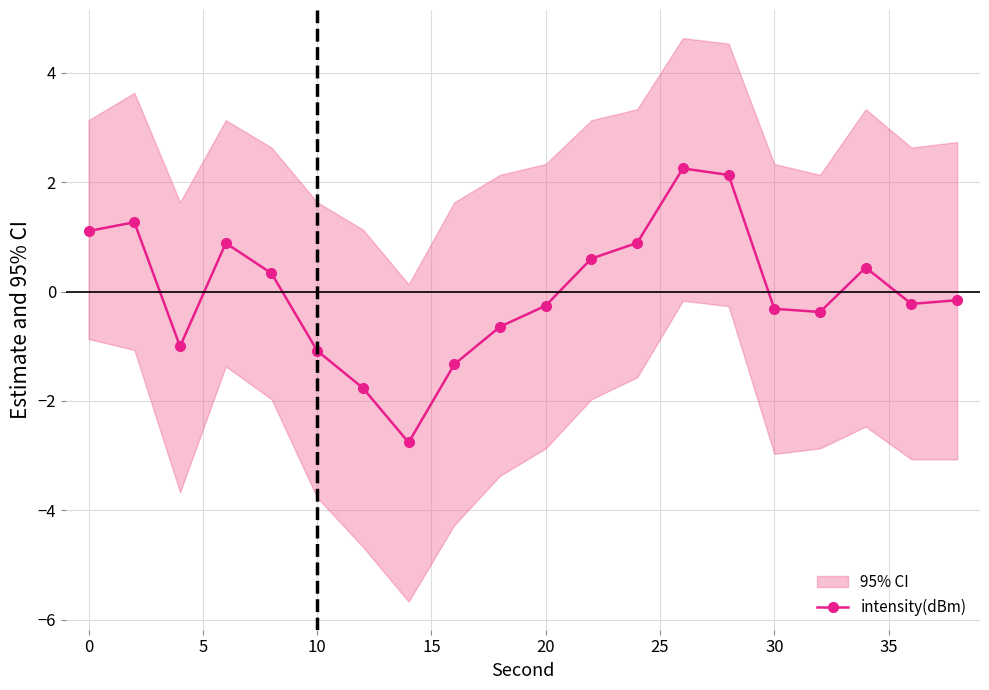

What is the lowest value of the intensity(dBm) series?

-2.8